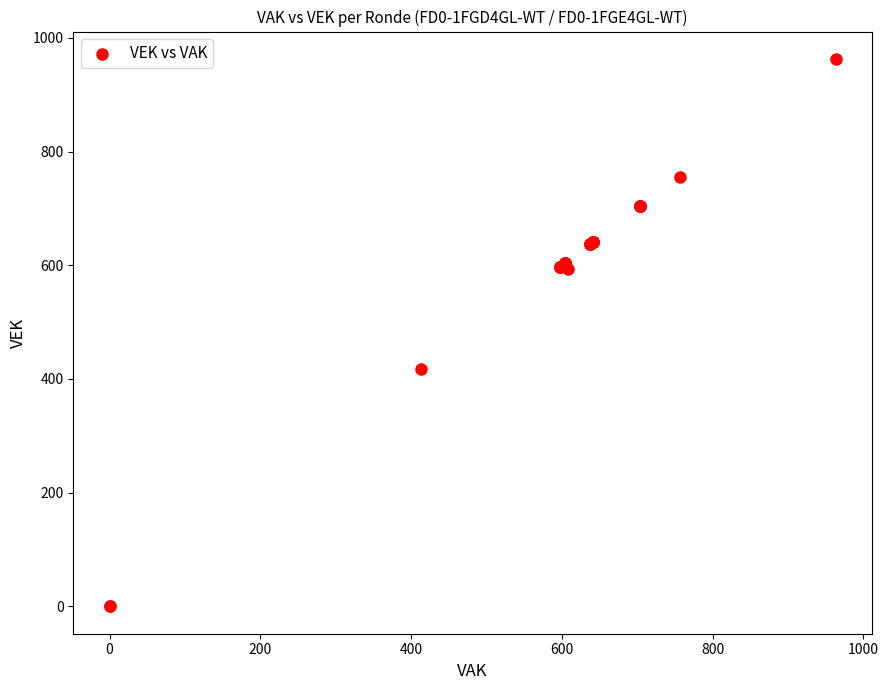

What Y value in the scatter plot is closest to 481?

417